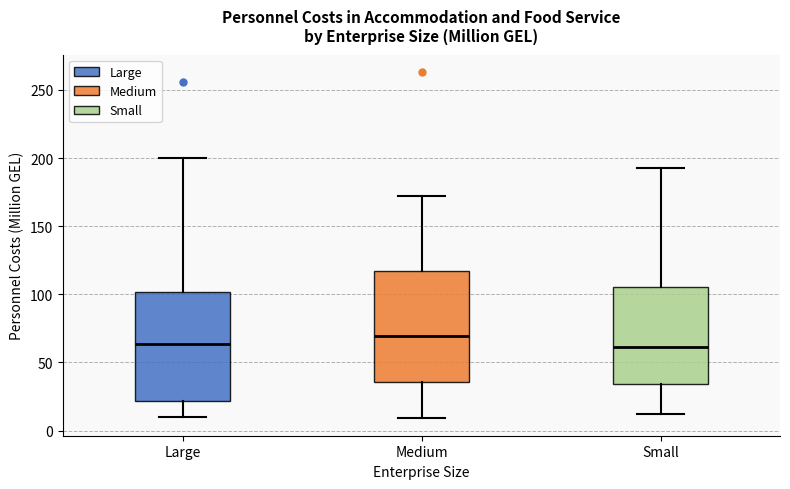

Which box has the highest median line?

Medium